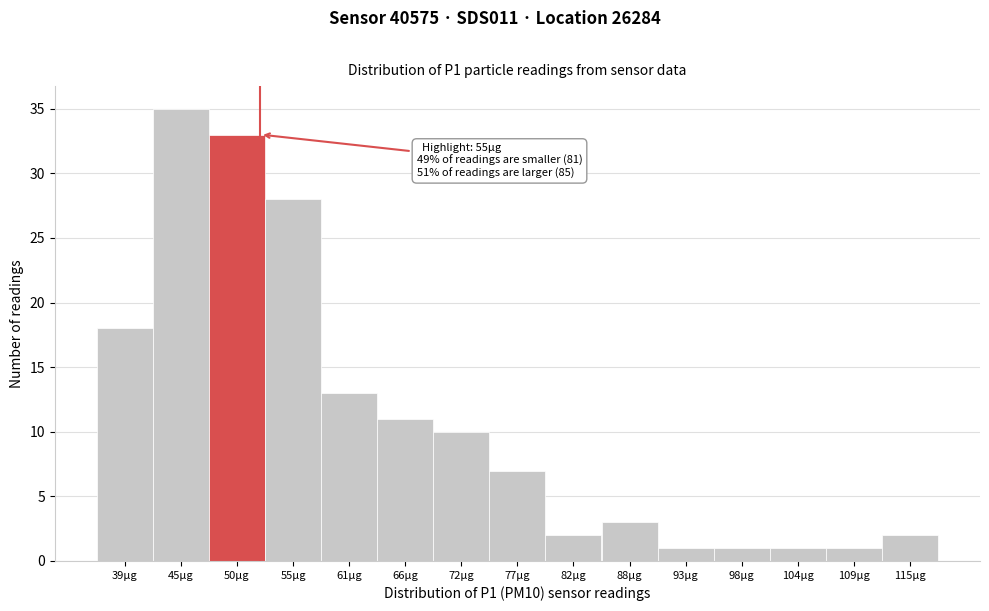

Reading left to right, list all the values displayed in this chart.

18	35	33	28	13	11	10	7	2	3	1	1	1	1	2